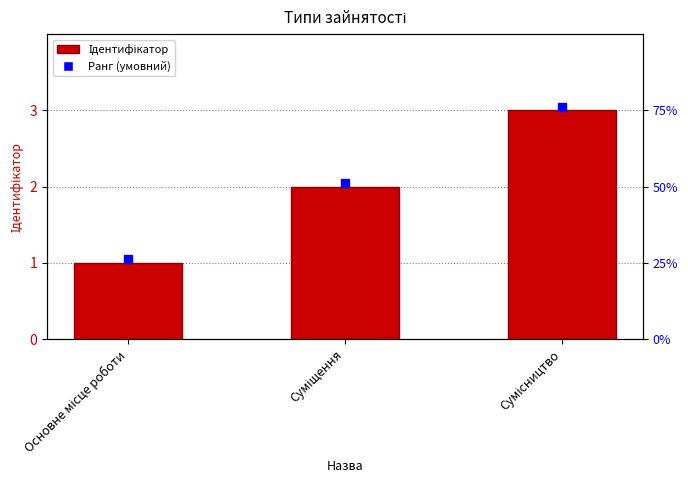

What is the change in value from Основне місце роботи to Суміщення?

+1